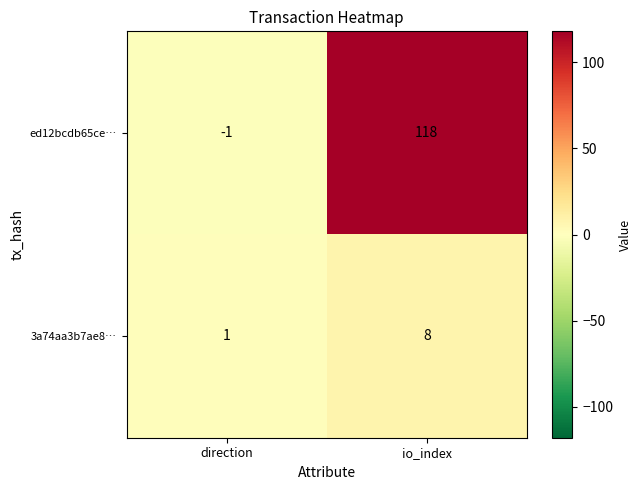

What is the approximate value of 3a74aa3b7ae8… at io_index?

8